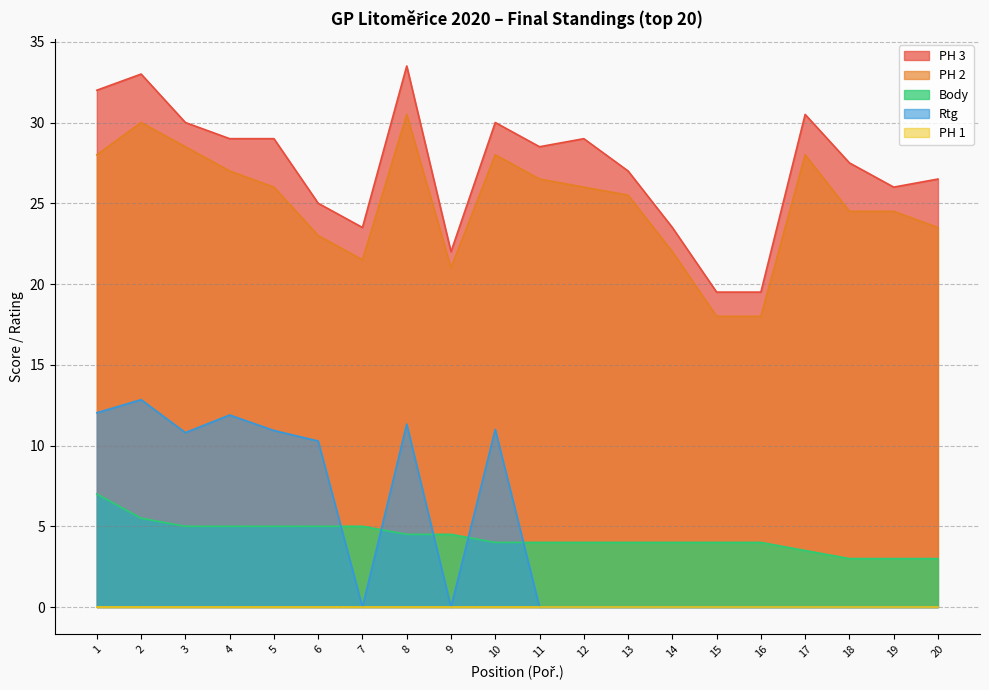

What is the difference between the maximum and second lowest values in the Body series?

4.0